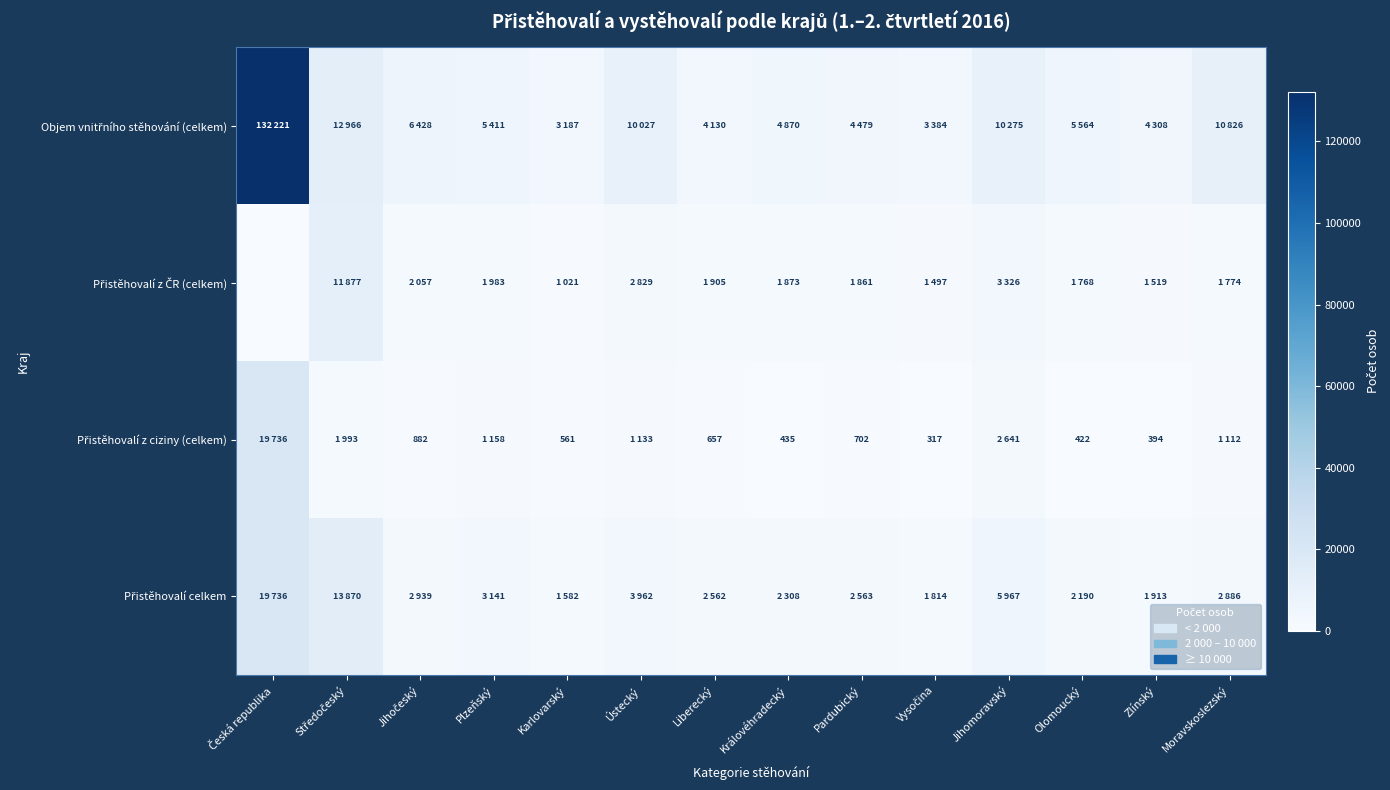

What is the difference between the second highest and second lowest values in the Objem vnitřního stěhování (celkem) series?

9582